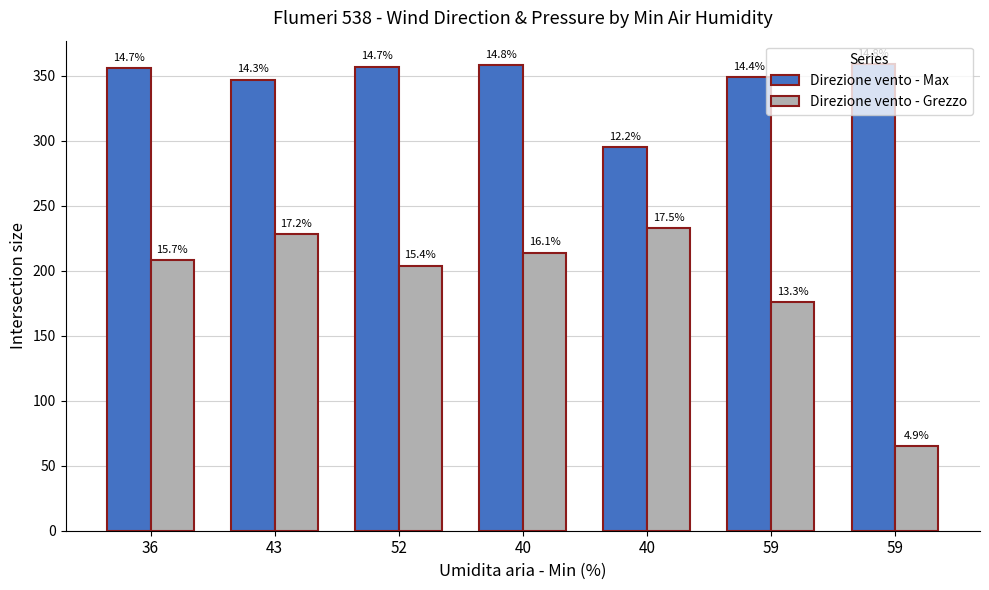

What is the maximum value shown in the chart?

359